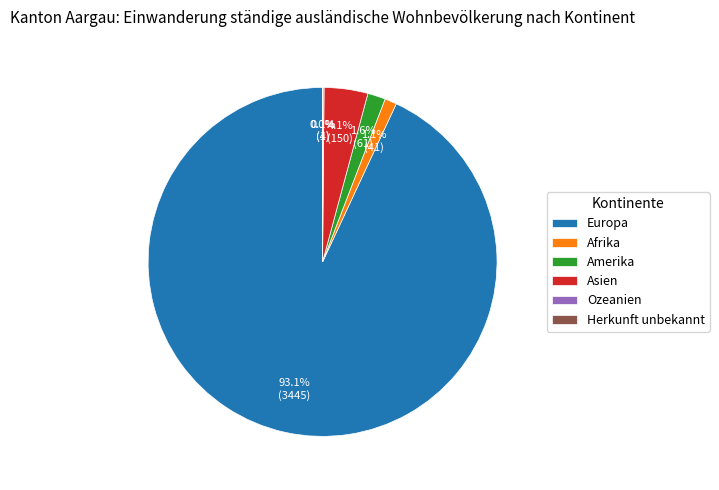

What percentage is NOT represented by Asien?

95.9%